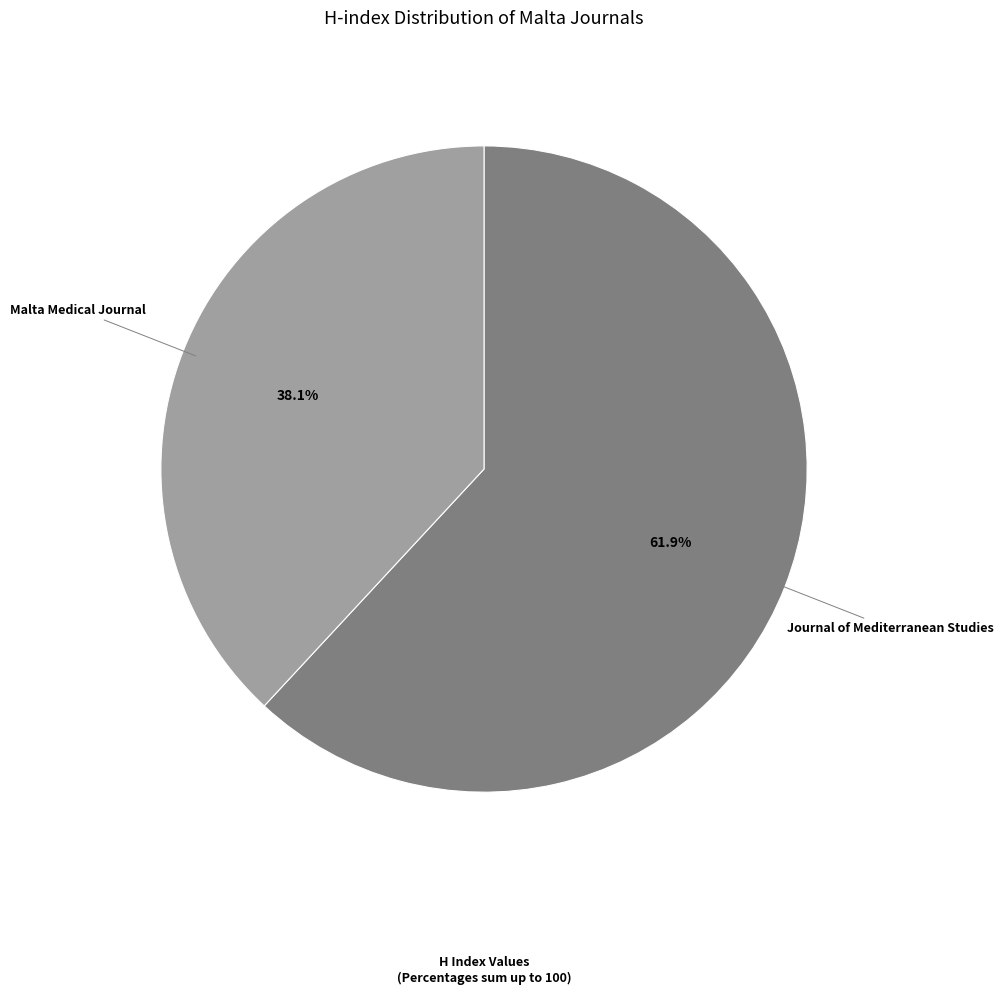

Do Malta Medical Journal and Journal of Mediterranean Studies together represent more than half of the pie?

Yes